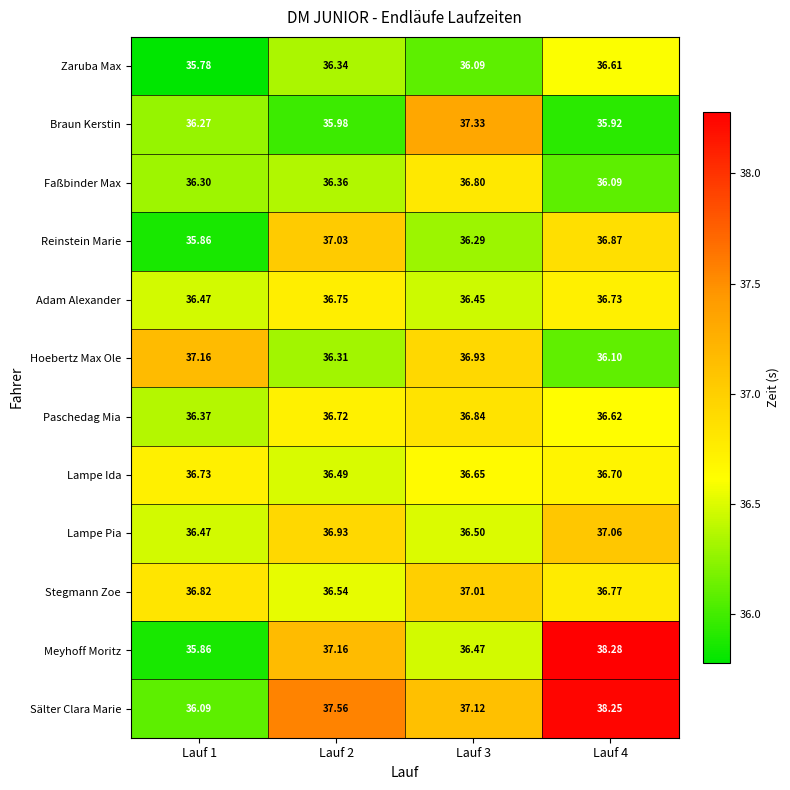

What is the total value across all series at Lauf 2?

440.2